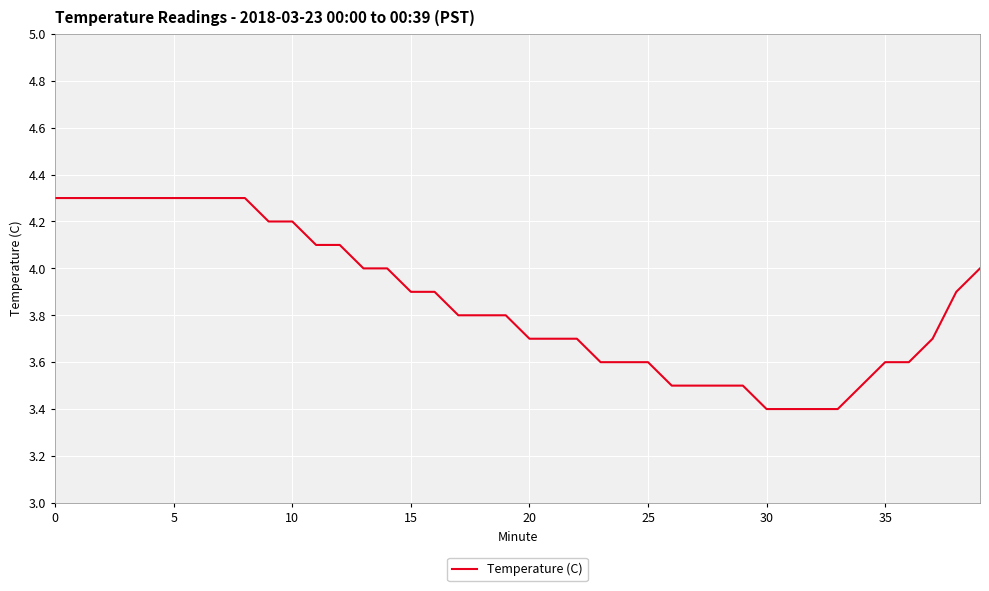

What is the greatest value displayed?

4.3